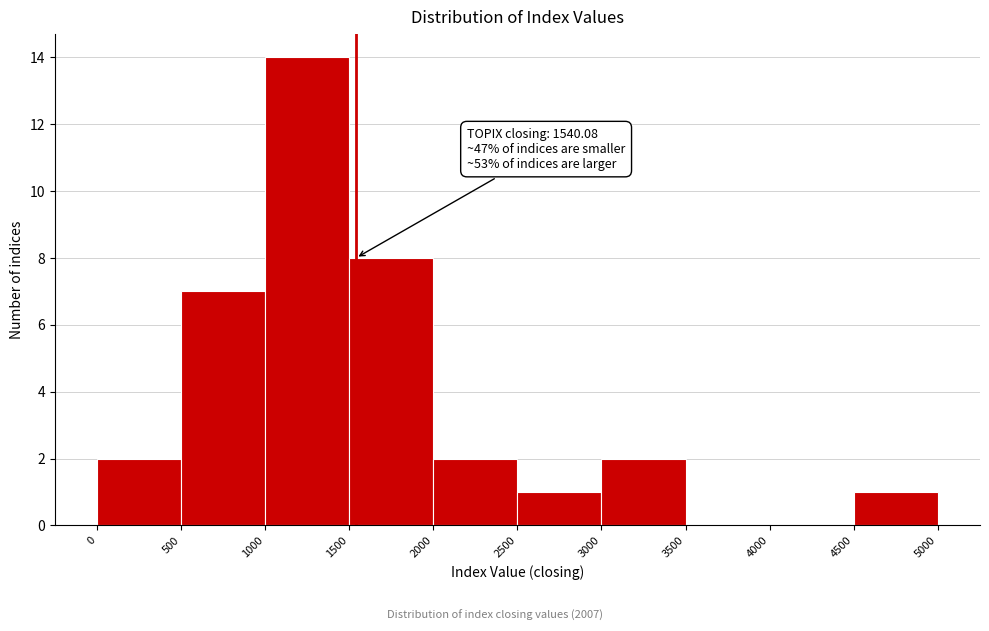

Over which range of the x-axis is the bar tallest?

1000 to 1500